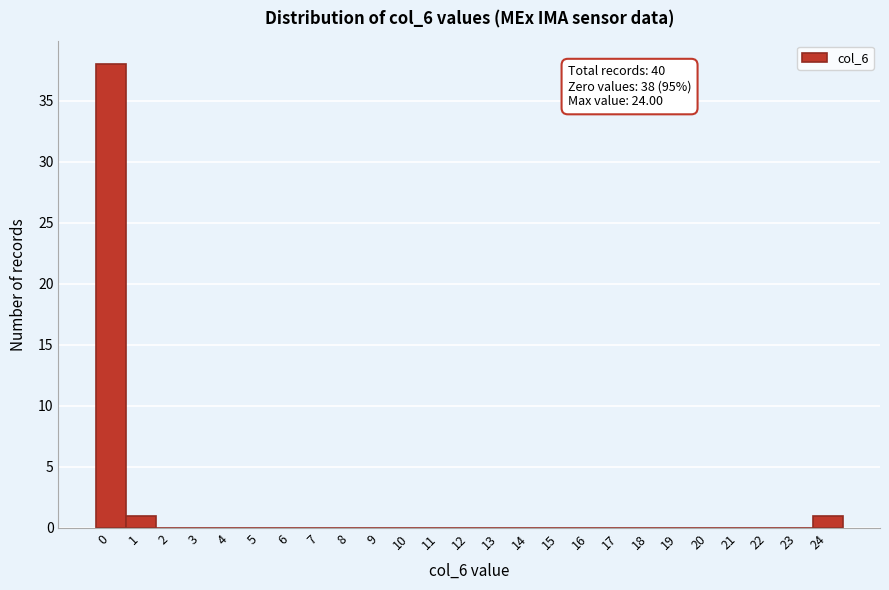

Which range on the x-axis has the tallest bar?

-0.5 to 0.5